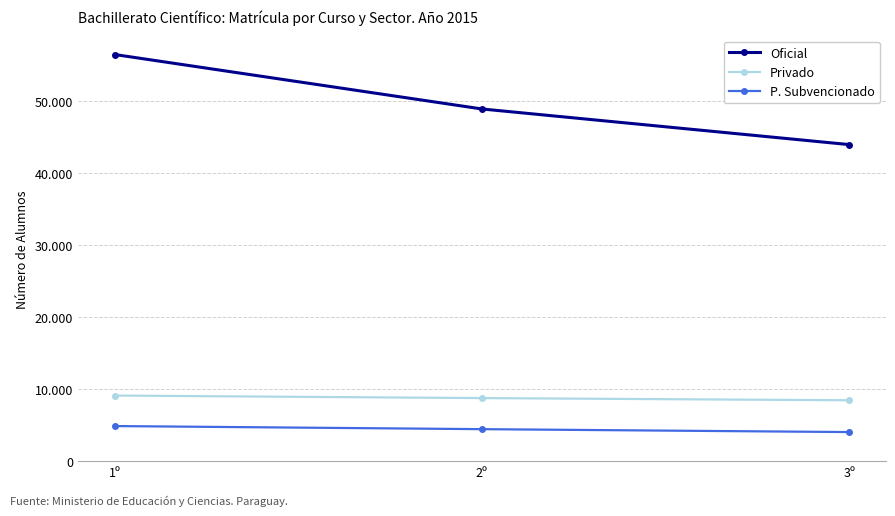

How many Oficial values are between 43987 and 56508?

3